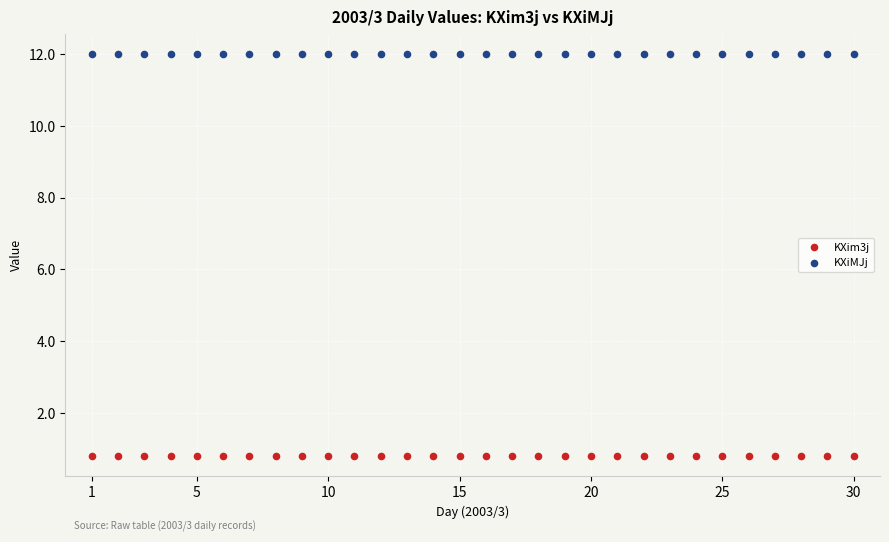

Which series contains the highest Y value?

KXiMJj